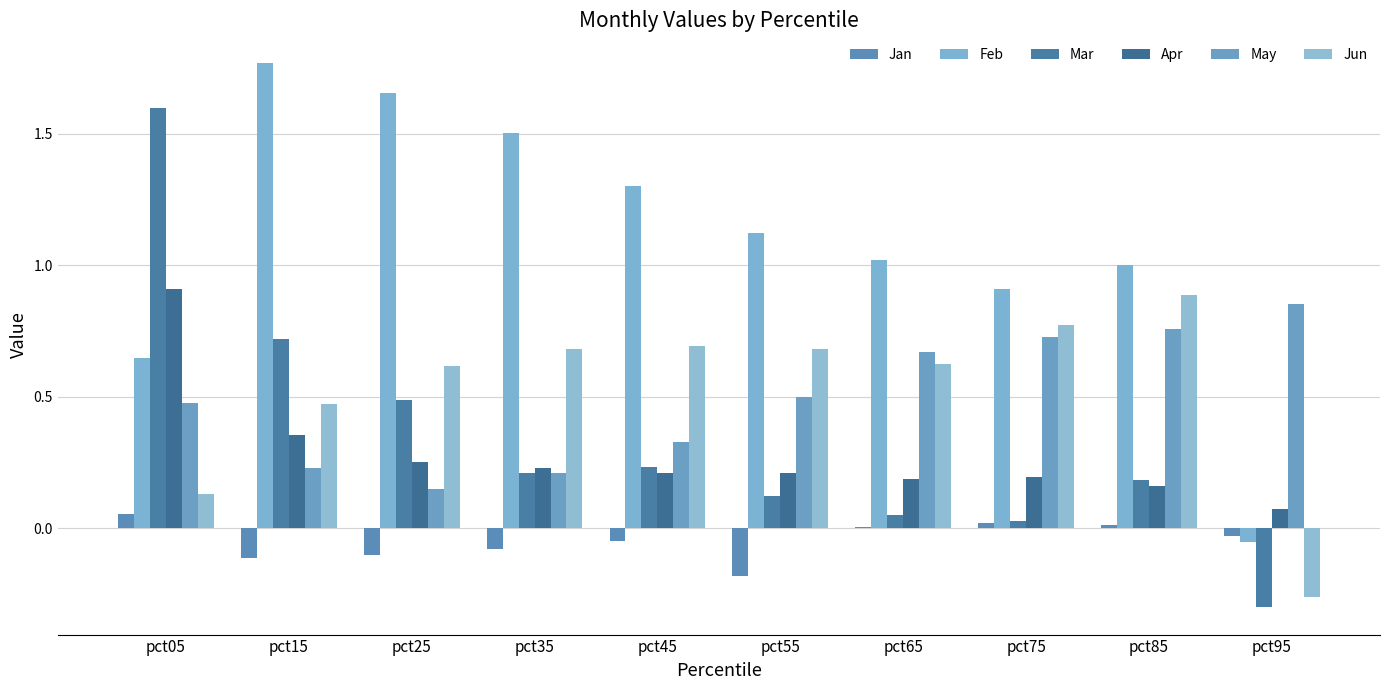

Between pct45 and pct65, which series saw the biggest shift?

May